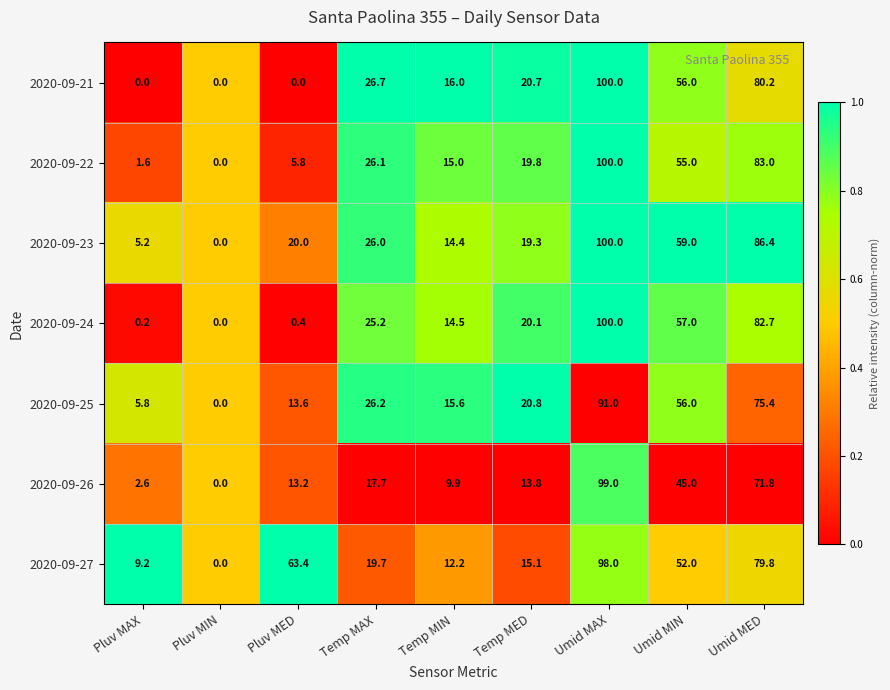

Is it true that 2020-09-26 equals 29.7 at Temp MAX?

False